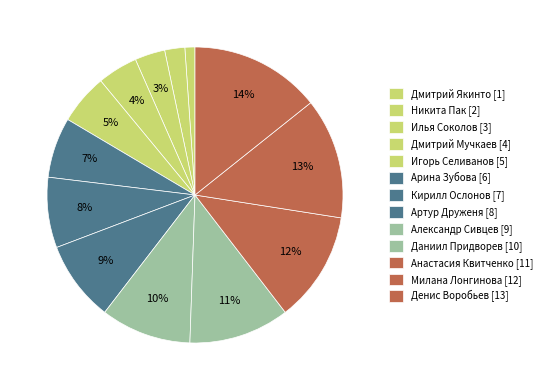

Which slice is the largest?

Денис Воробьев